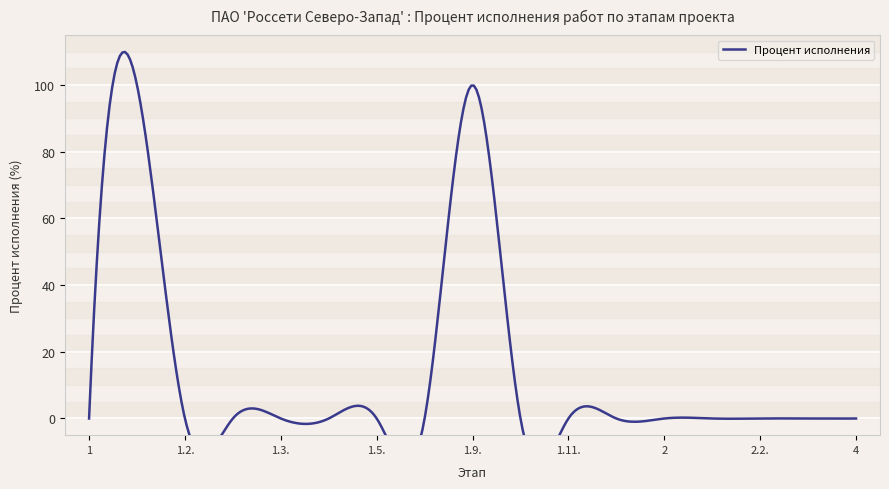

Count the number of data series in this chart.

1